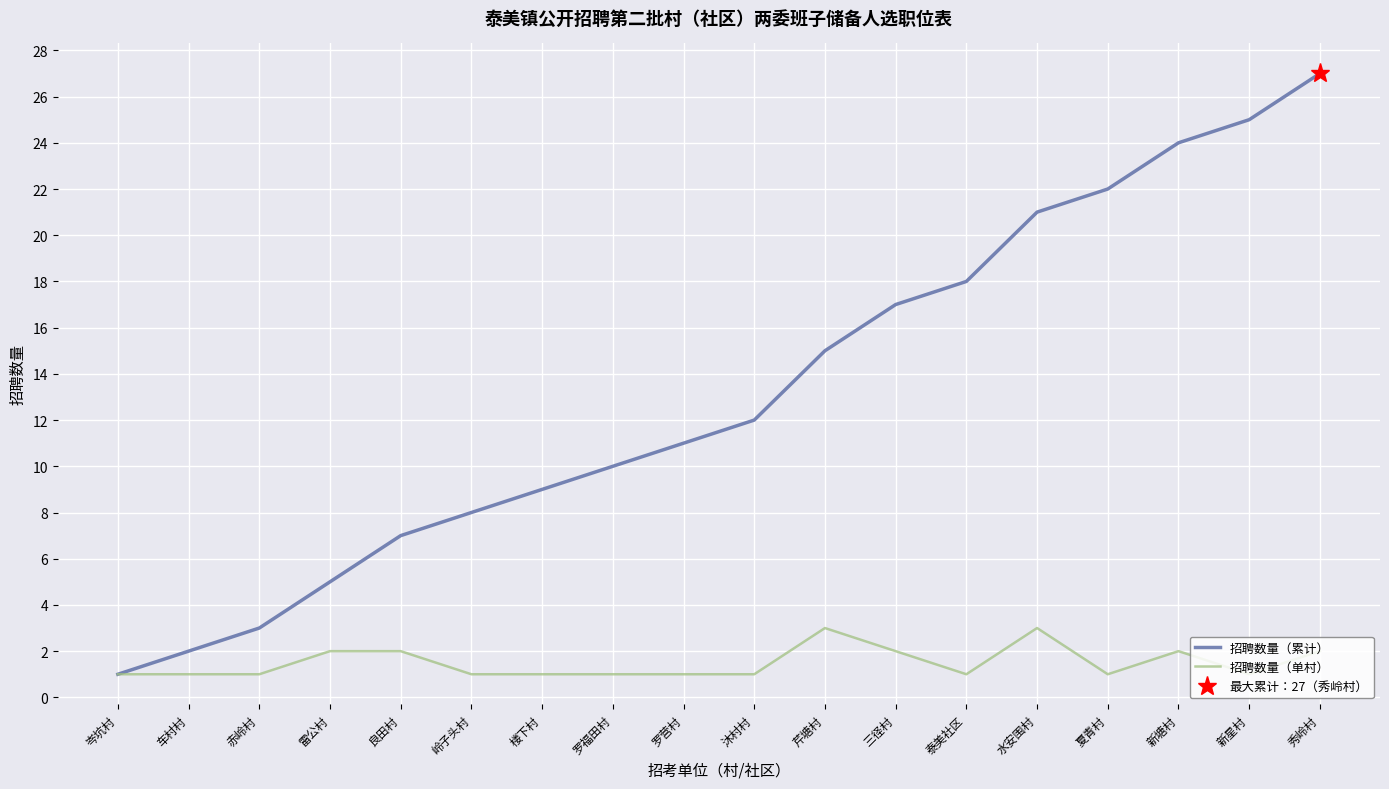

At which category does 招聘数量（单村） reach its first local peak?

芹塘村